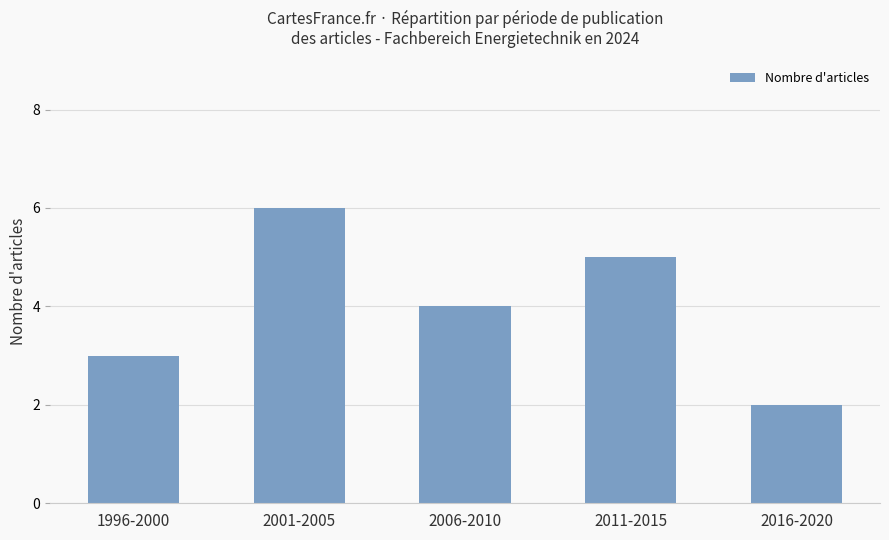

What is the label of the 4th bar from the left?

2011-2015